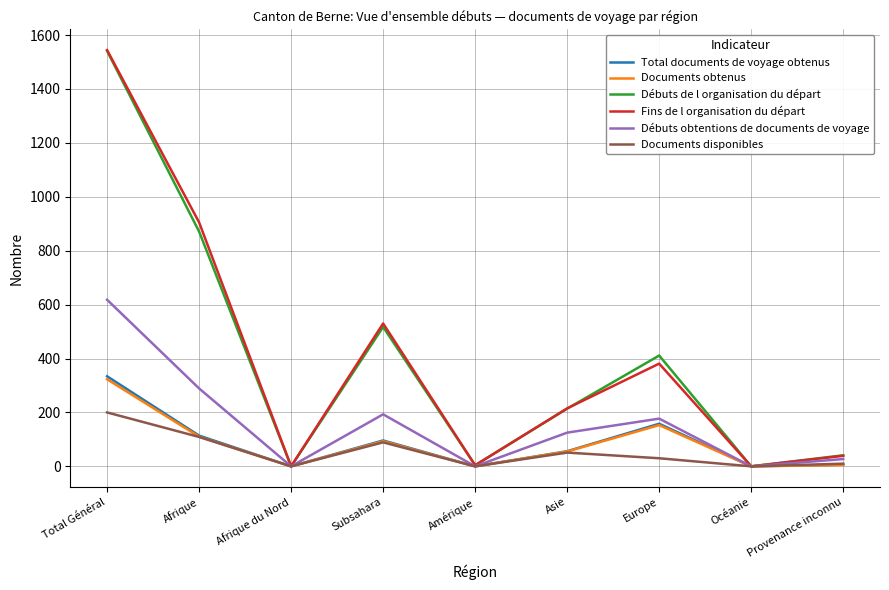

At which label does Débuts de l organisation du départ reach its peak?

Total Général